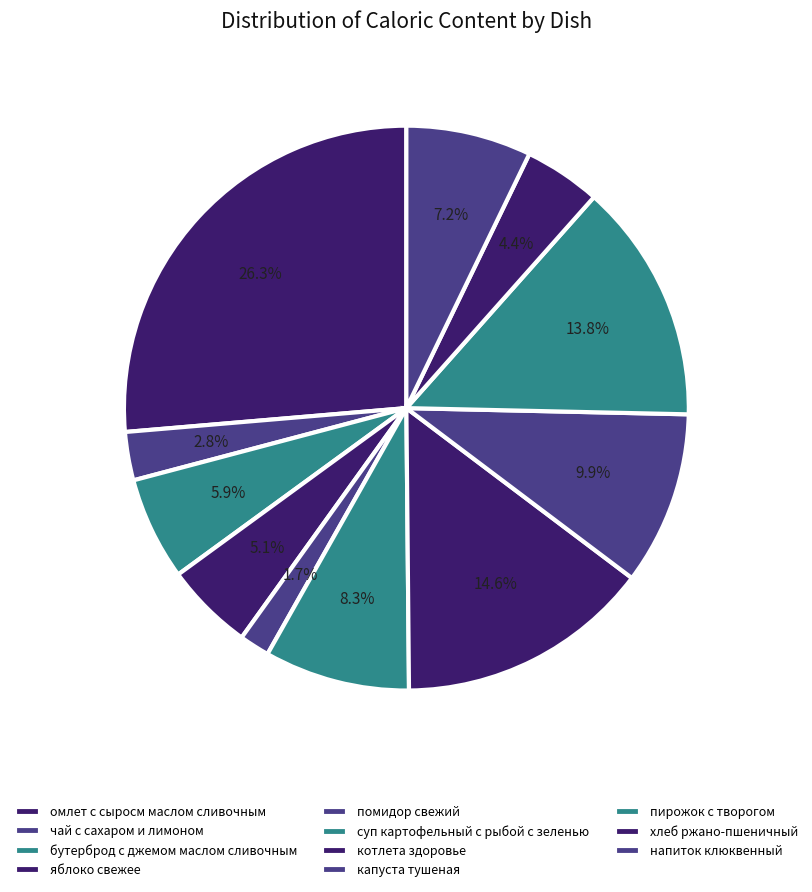

How many segments does this pie chart have?

11